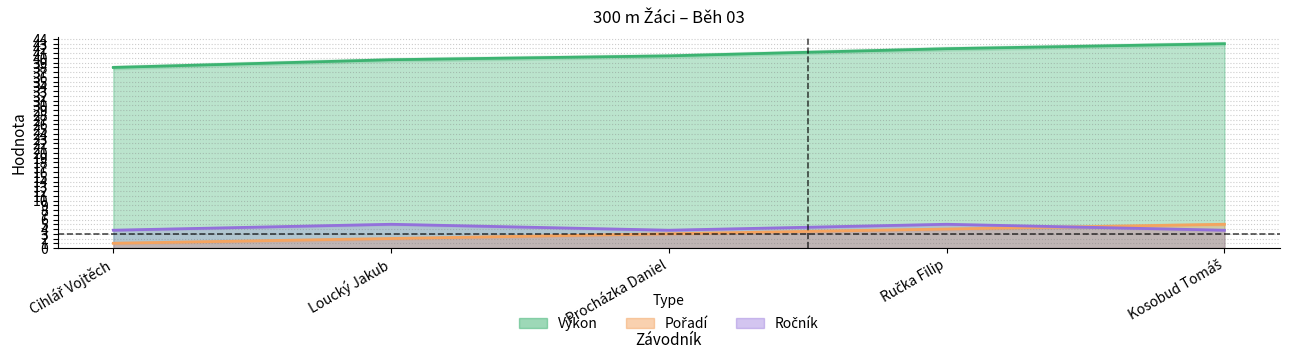

Is it true that Výkon equals 38.0 at Cihlář Vojtěch?

True